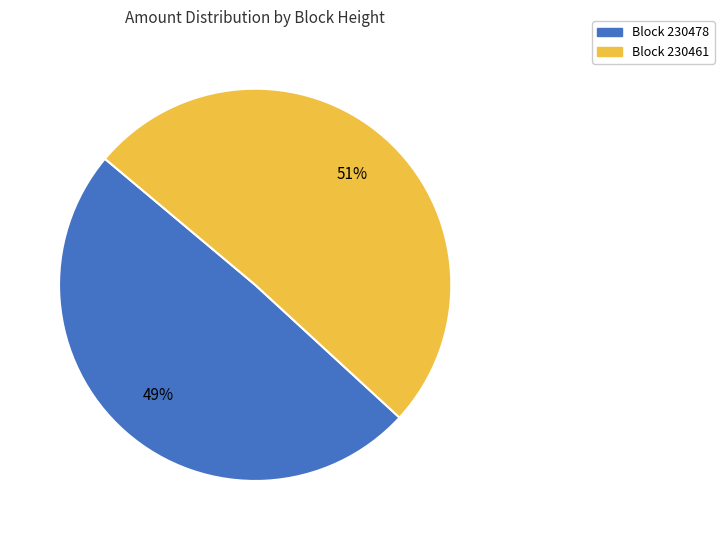

Which category has the biggest portion of the pie?

Block 230461